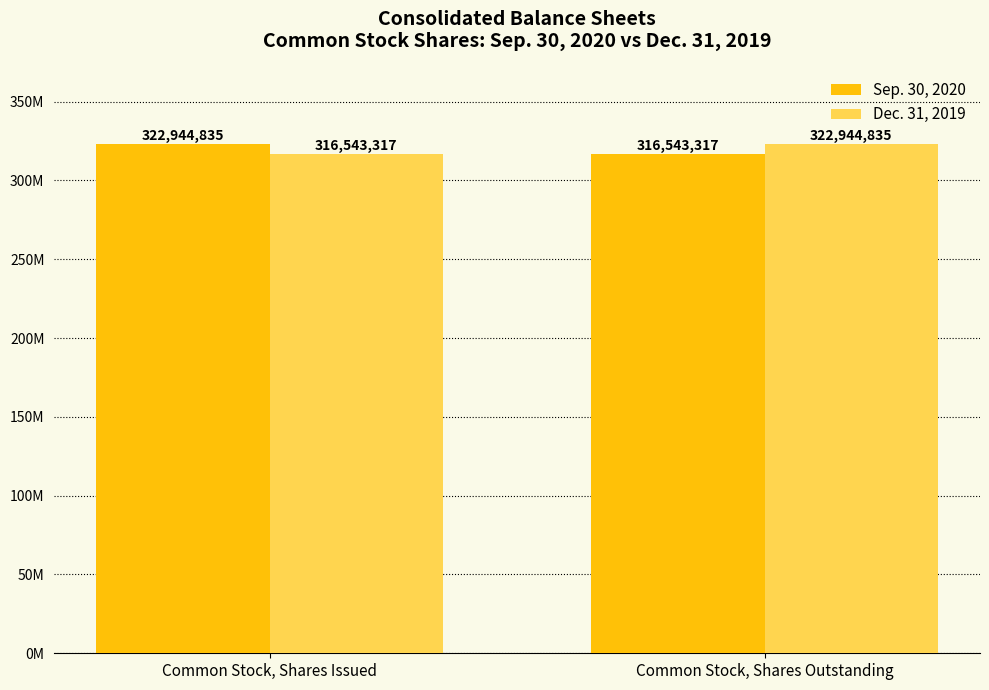

What are all the series names shown in the legend?

Sep. 30, 2020, Dec. 31, 2019